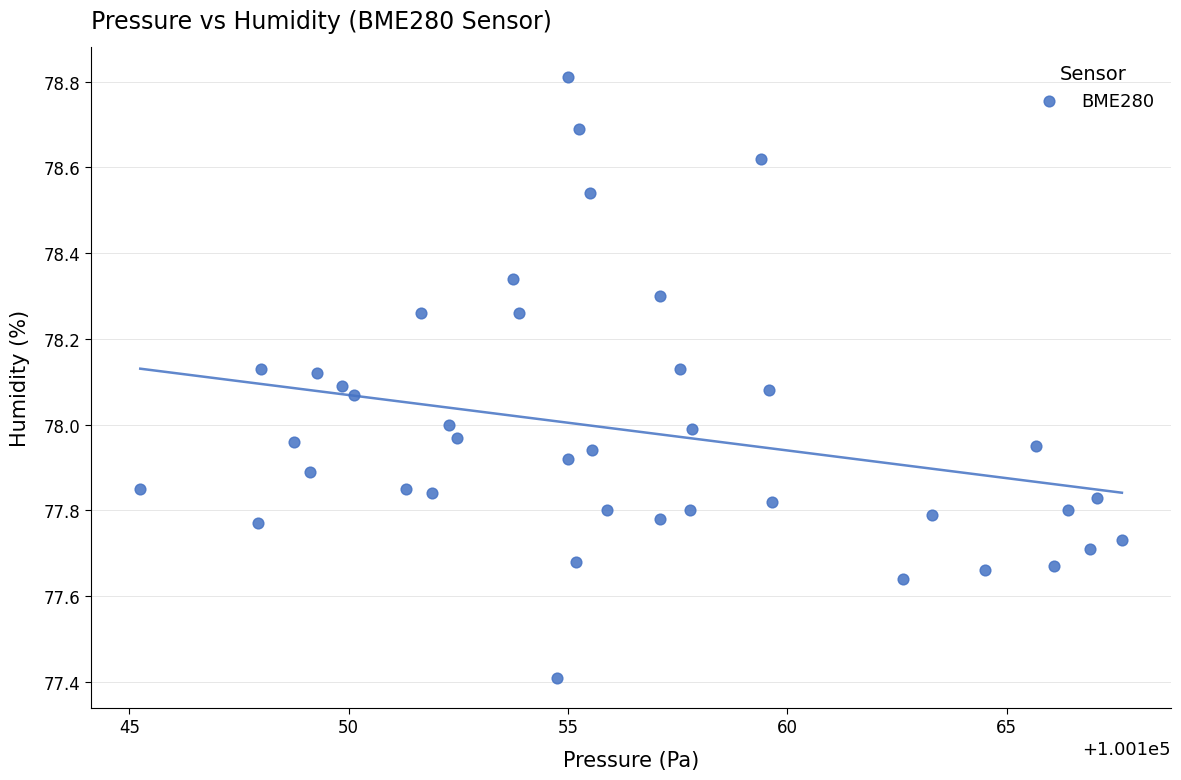

What is the range of X values (max minus min)?

22.4